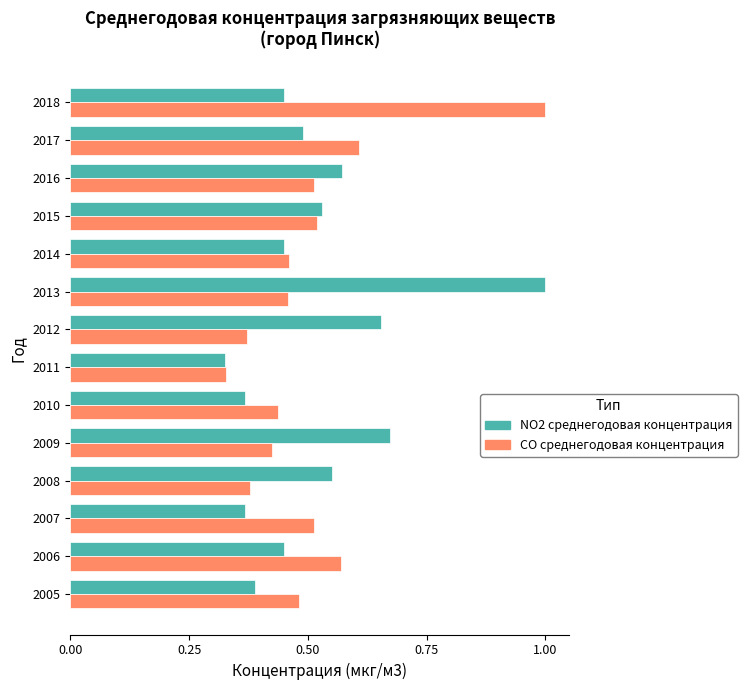

Rank the series at 2013 from highest to lowest value.

NO2 среднегодовая концентрация, CO среднегодовая концентрация